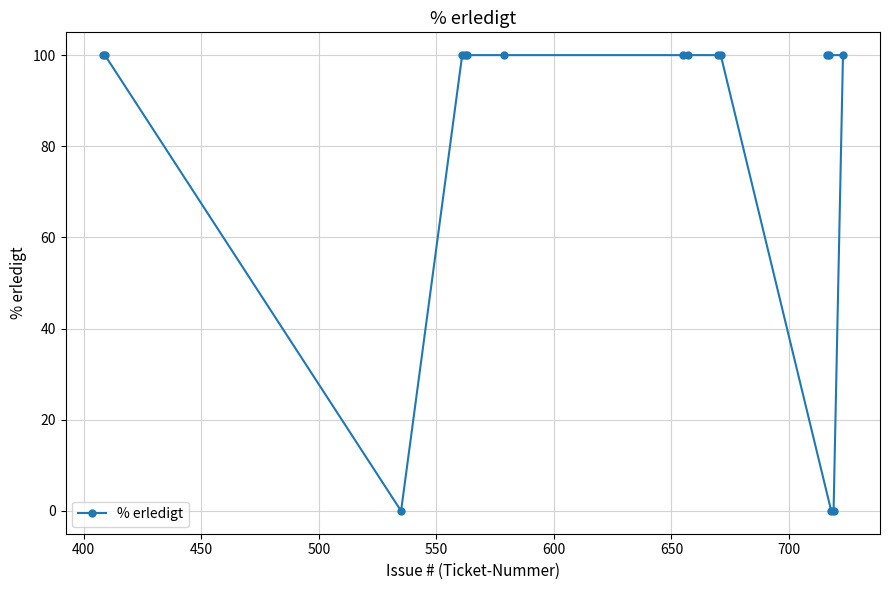

What is the value of the 2nd point from the left?

100